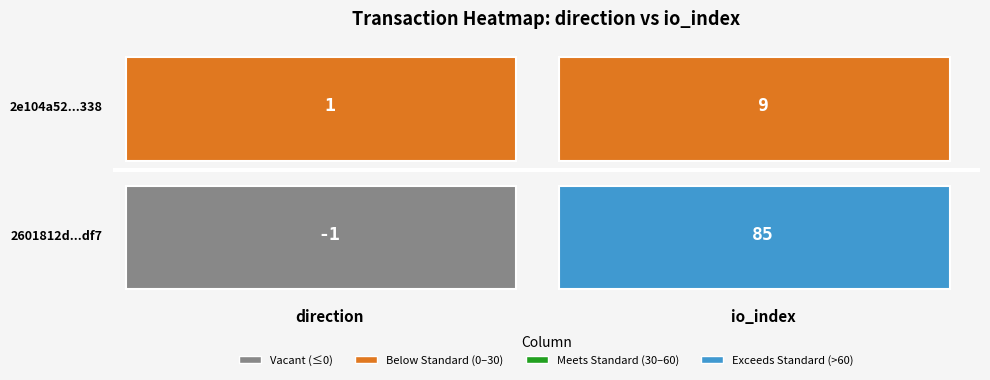

What is the average value of the 2601812d4a8fe5d7c7a6e77061b1063547b9df7 series?

42